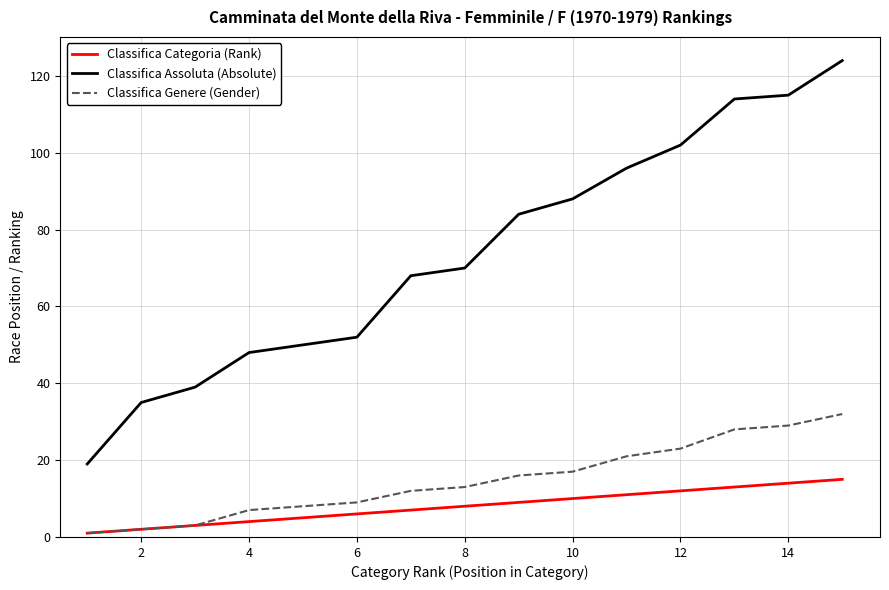

Reading left to right, transcribe all the data shown in this chart.

Classifica Categoria (Rank): 1	2	3	4	5	6	7	8	9	10	11	12	13	14	15
Classifica Assoluta (Absolute): 19	35	39	48	50	52	68	70	84	88	96	102	114	115	124
Classifica Genere (Gender): 1	2	3	7	8	9	12	13	16	17	21	23	28	29	32